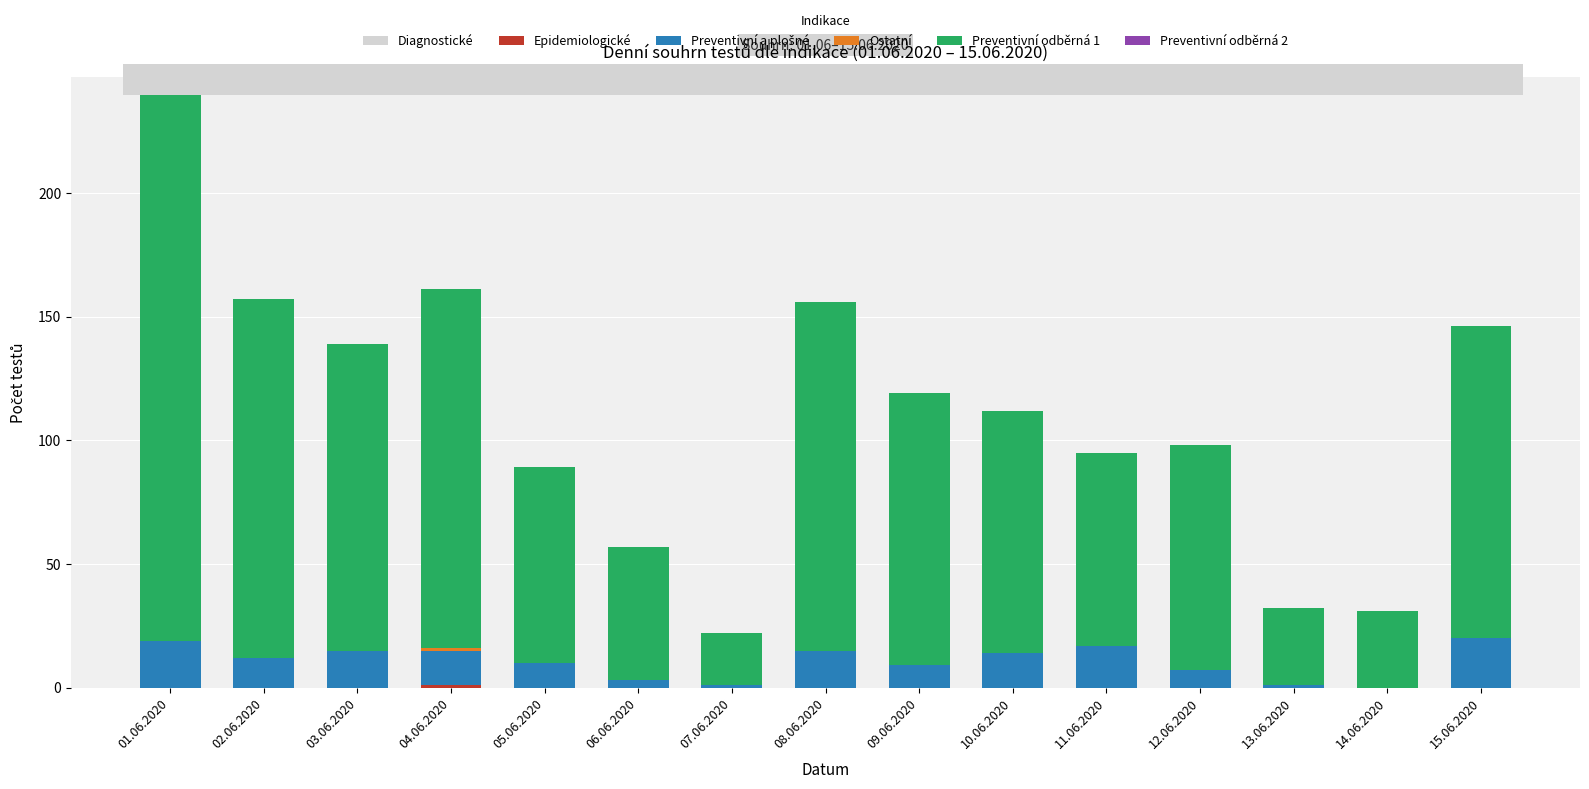

At which category is the sum across all series the highest?

01.06.2020